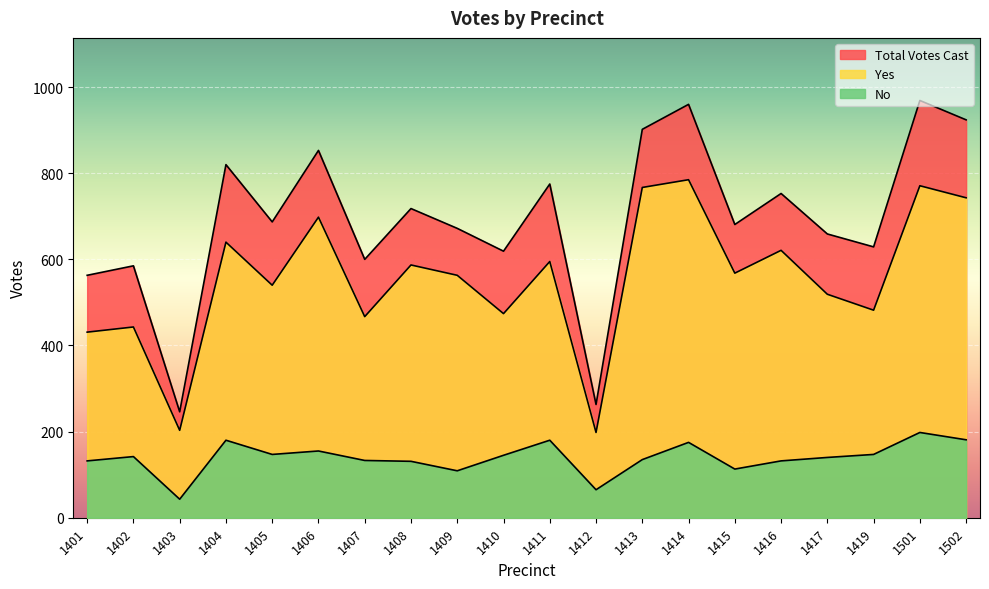

At 1501, list the series in order from smallest to largest.

No, Yes, Total Votes Cast